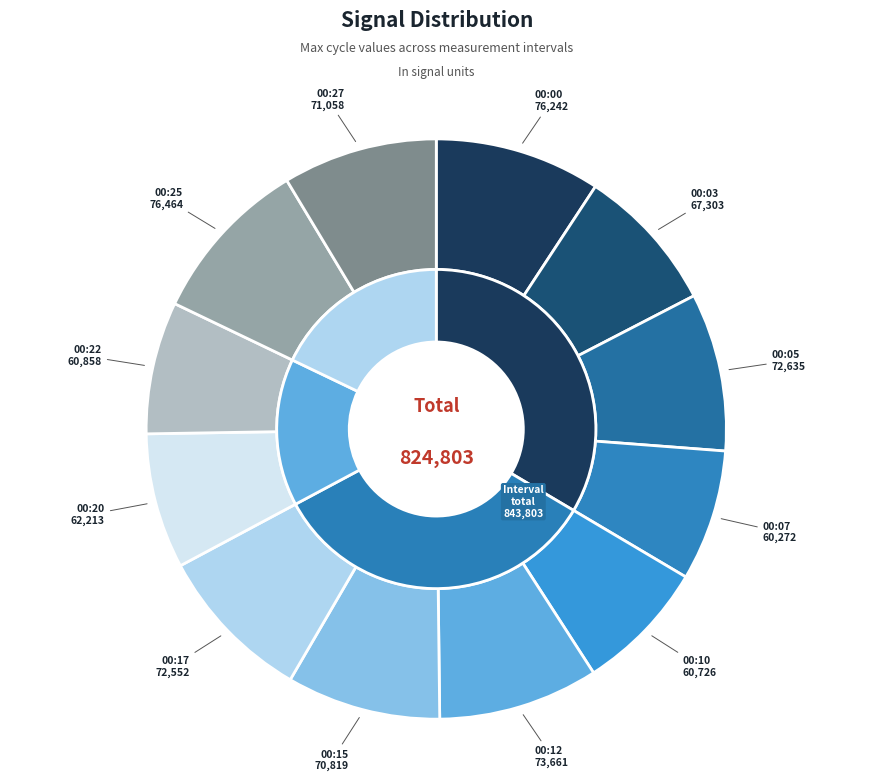

Is it true that 1253 is 1% of the pie?

False